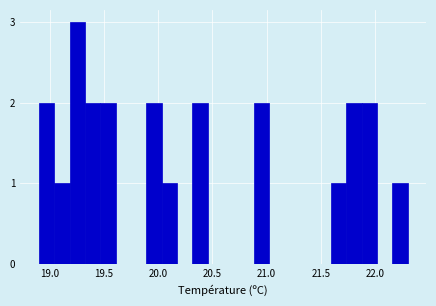

Around what value on the x-axis is the tallest bar? Give the approximate position of its centre, as read against the axis.

19.25